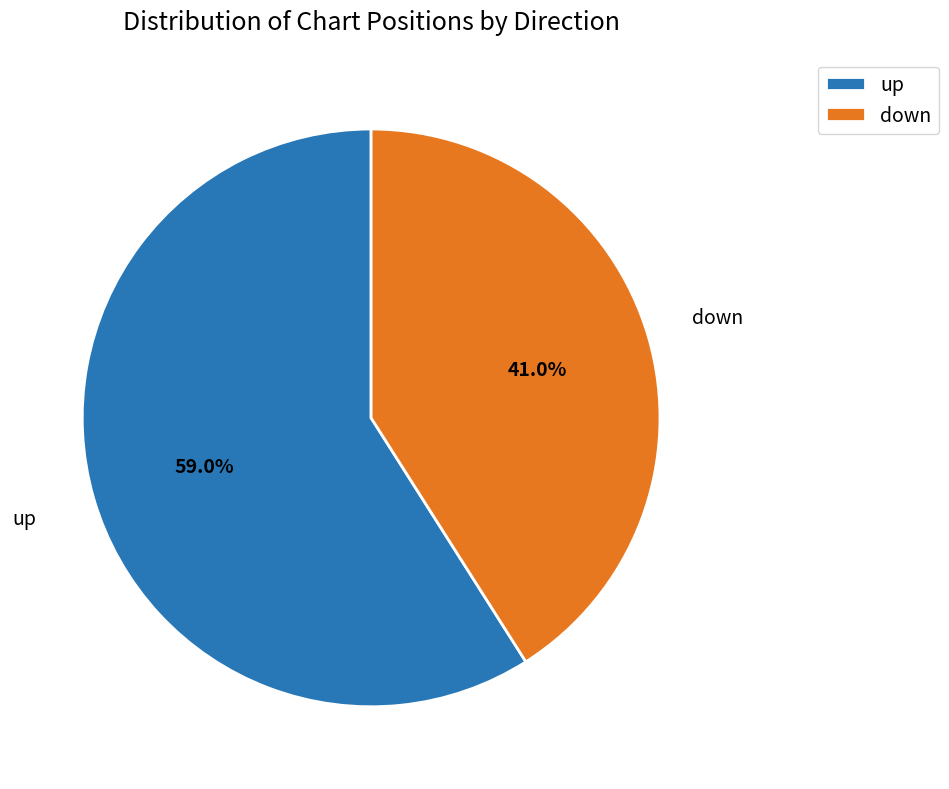

To the nearest percent, what percentage of the pie is down?

41%